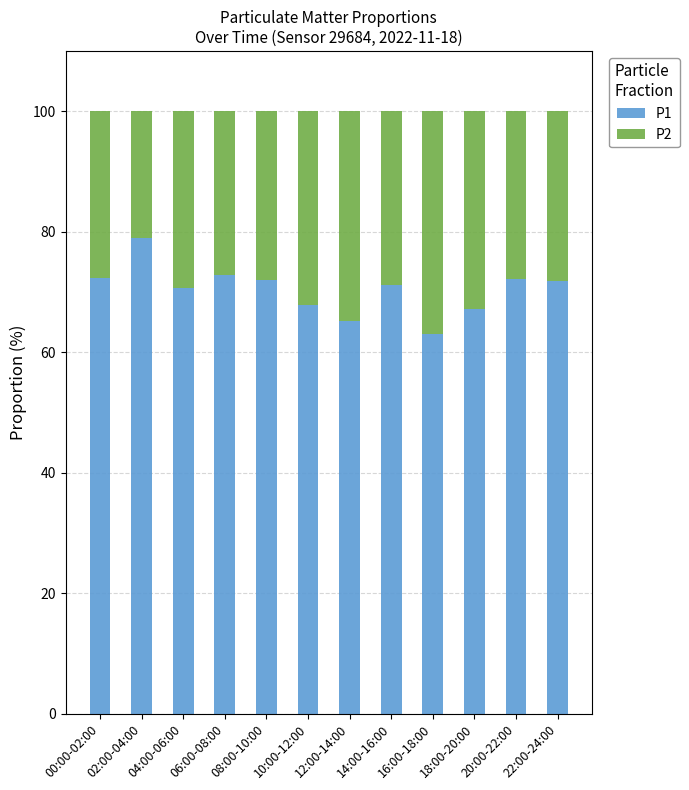

Which category has the highest value in the P1 series?

02:00-04:00